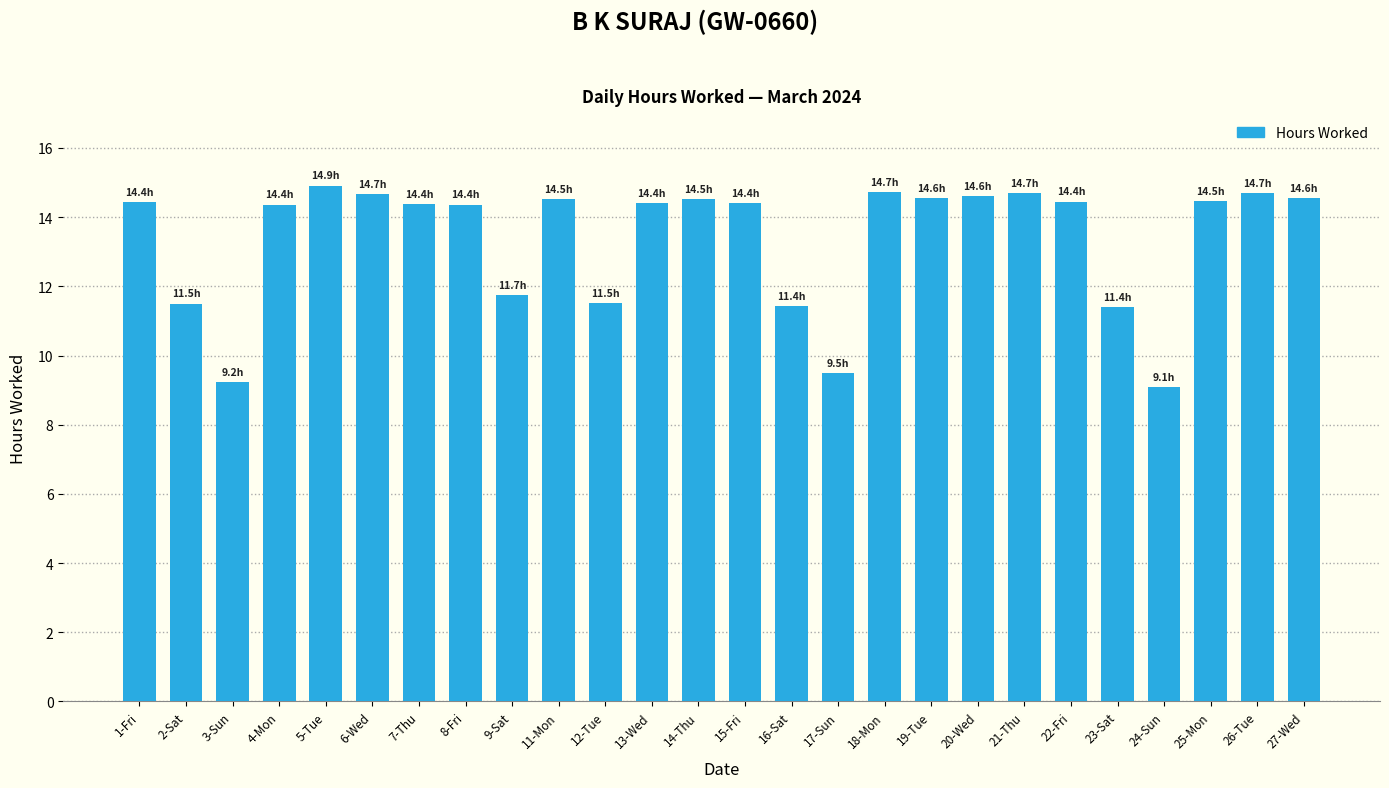

What is the maximum value shown in the chart?

14.9